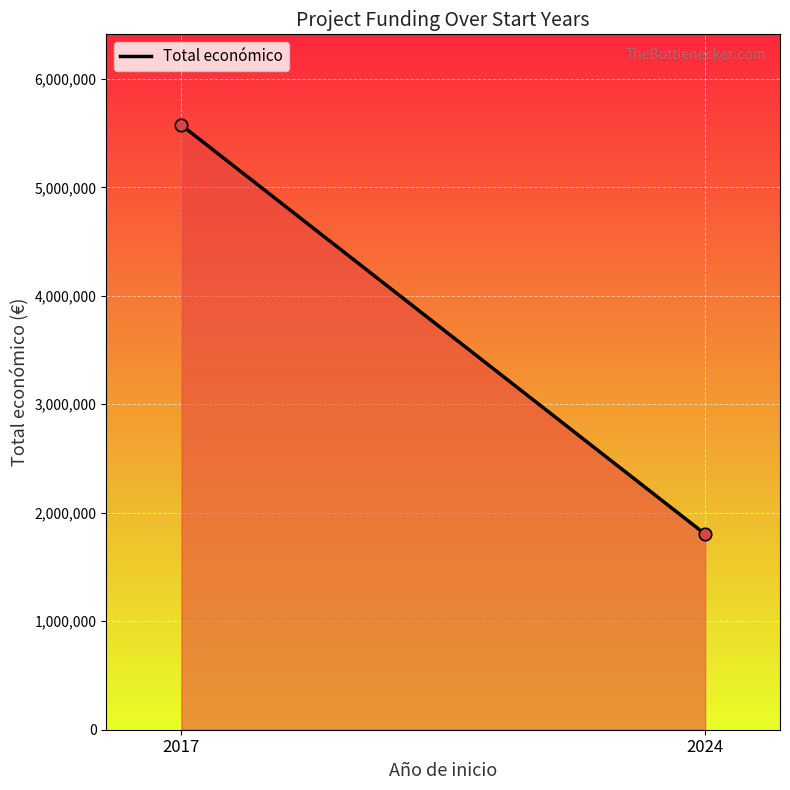

What is the range of Y values (max minus min)?

3771389